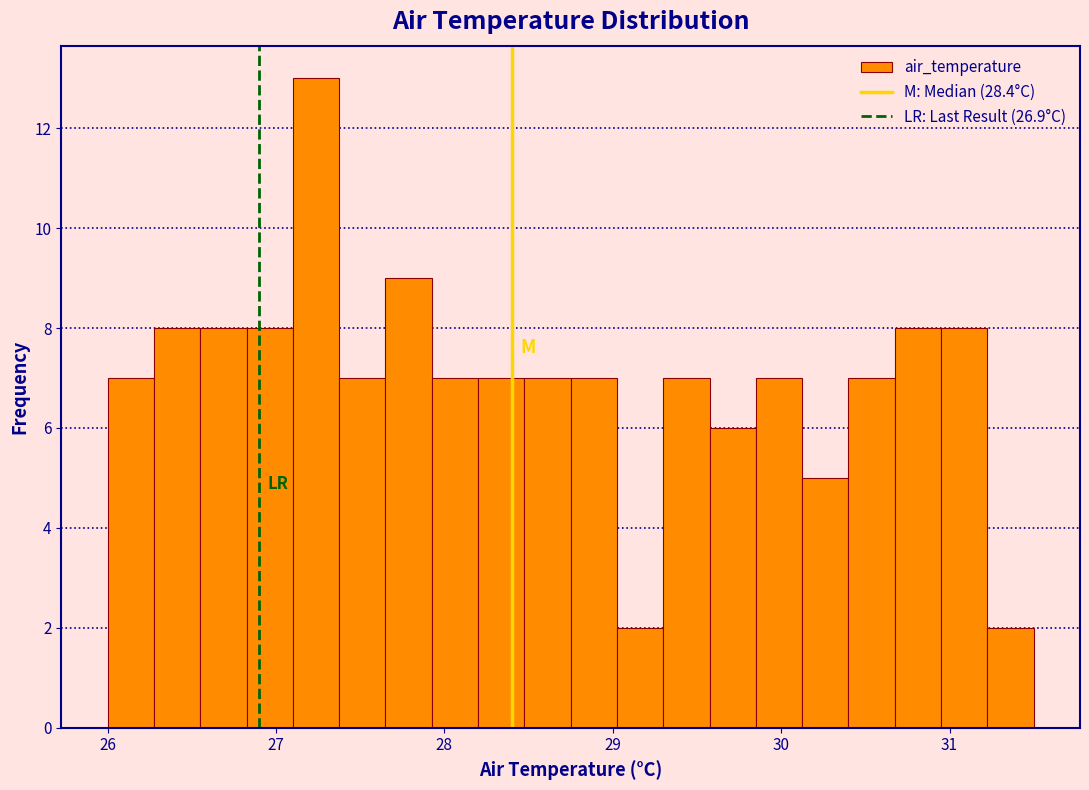

Read against the x-axis, roughly where is the centre of the tallest bar?

27.2